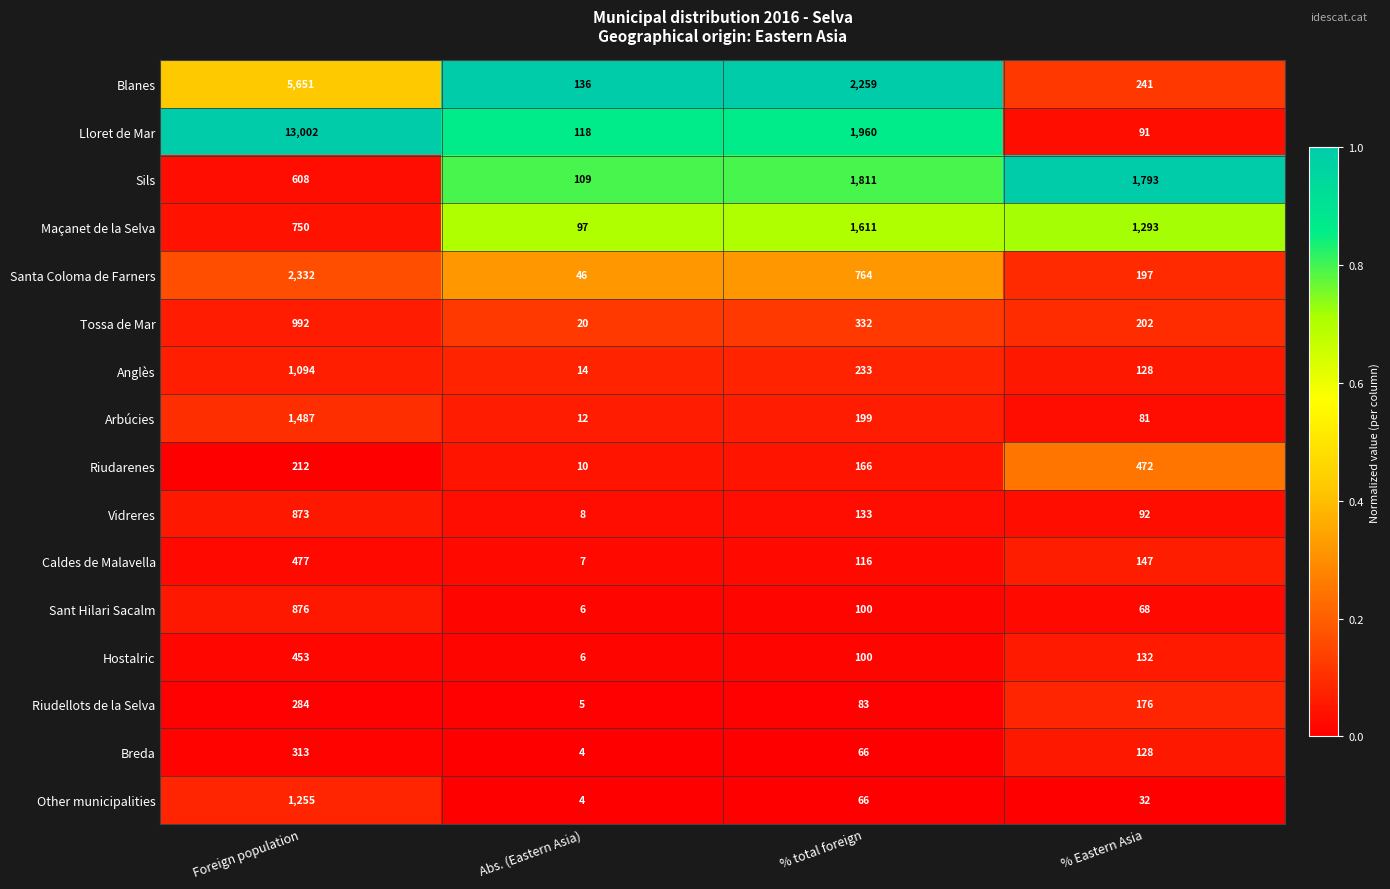

List the series in order of their peak value, lowest first.

Riudellots de la Selva, Breda, Hostalric, Riudarenes, Caldes de Malavella, Vidreres, Sant Hilari Sacalm, Tossa de Mar, Anglès, Other municipalities, Arbúcies, Maçanet de la Selva, Sils, Santa Coloma de Farners, Blanes, Lloret de Mar